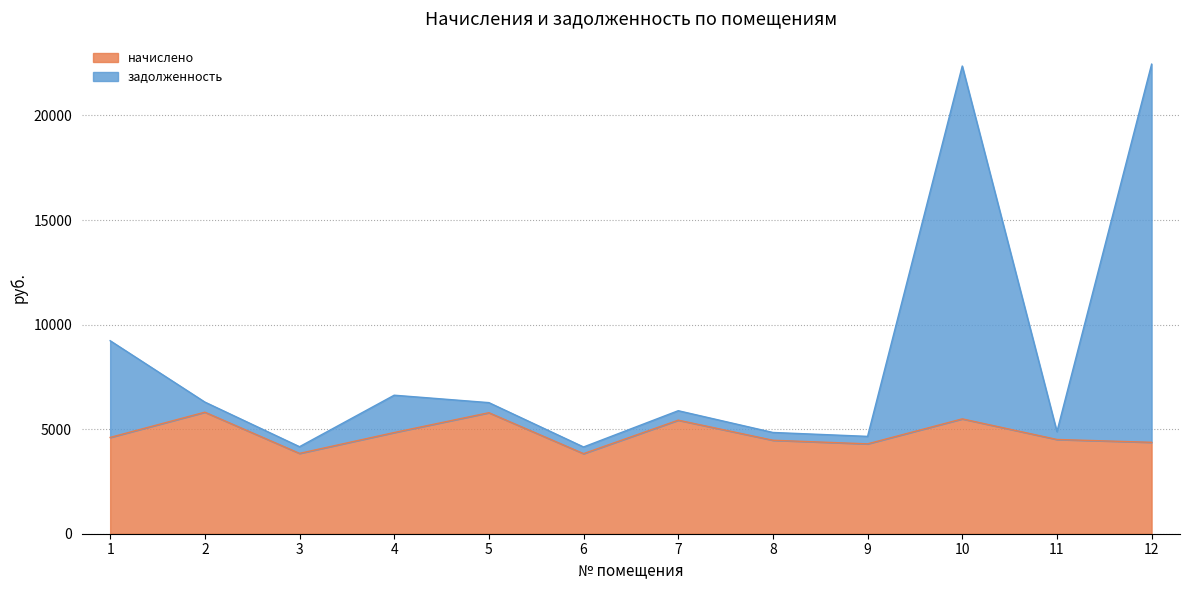

True or false: начислено and задолженность intersect in this chart.

False